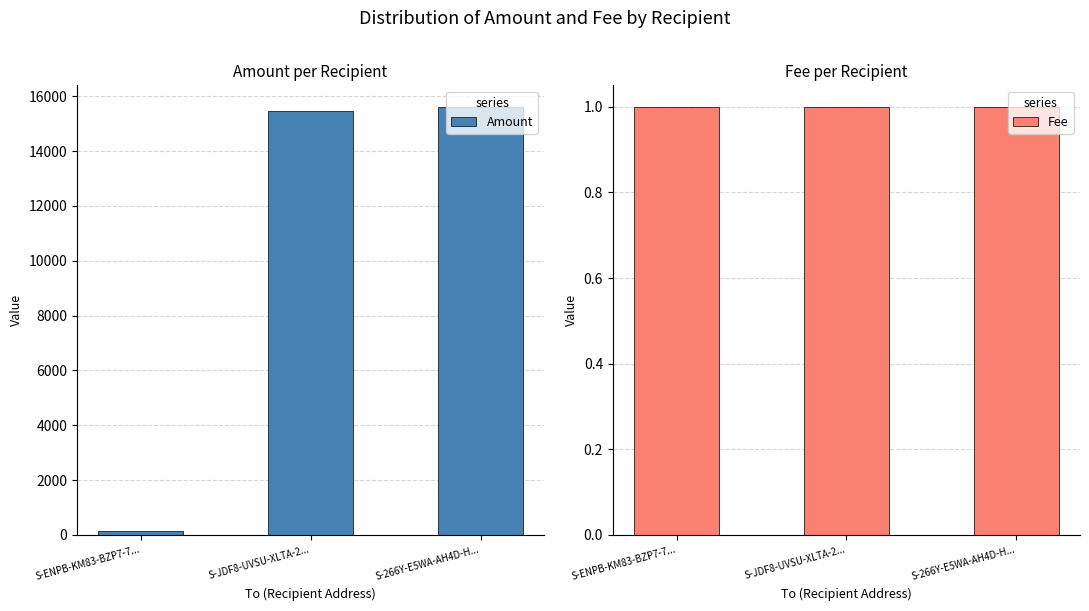

At which label is Amount closest to 7885?

S-JDF8-UVSU-XLTA-2...